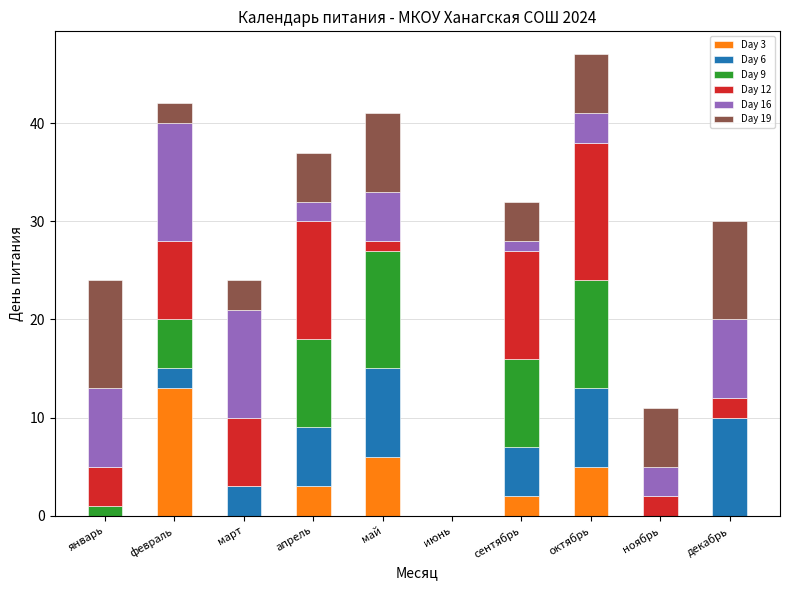

Which category has the highest value in the Day 3 series?

февраль